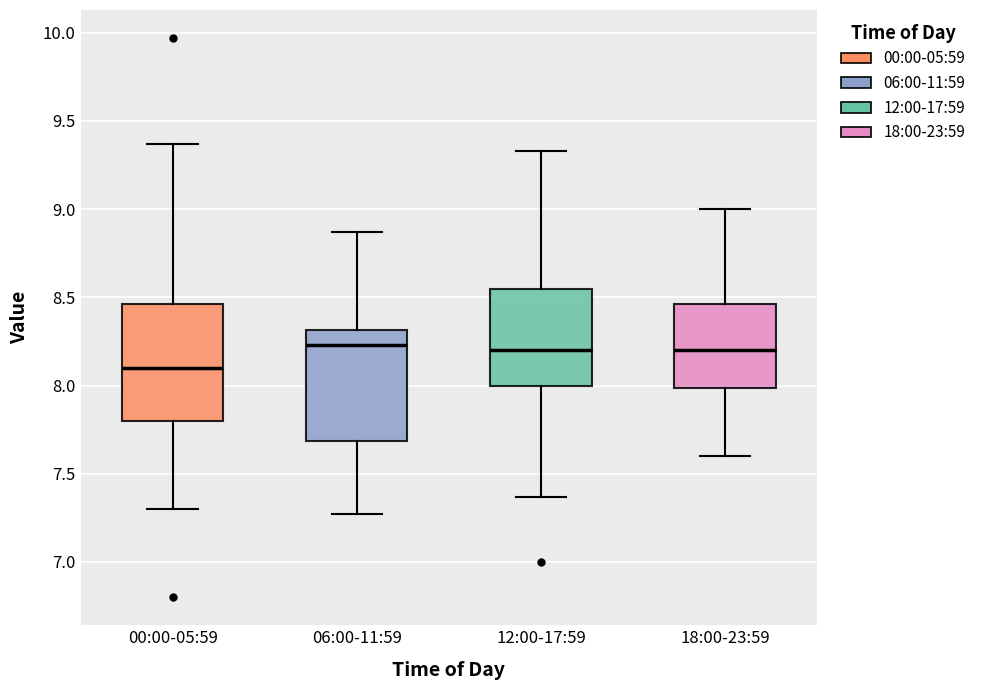

Where is the upper edge of the box for 00:00-05:59 on the y-axis? The values are not printed on the chart, so give them approximately, as read against the axis.

8.45